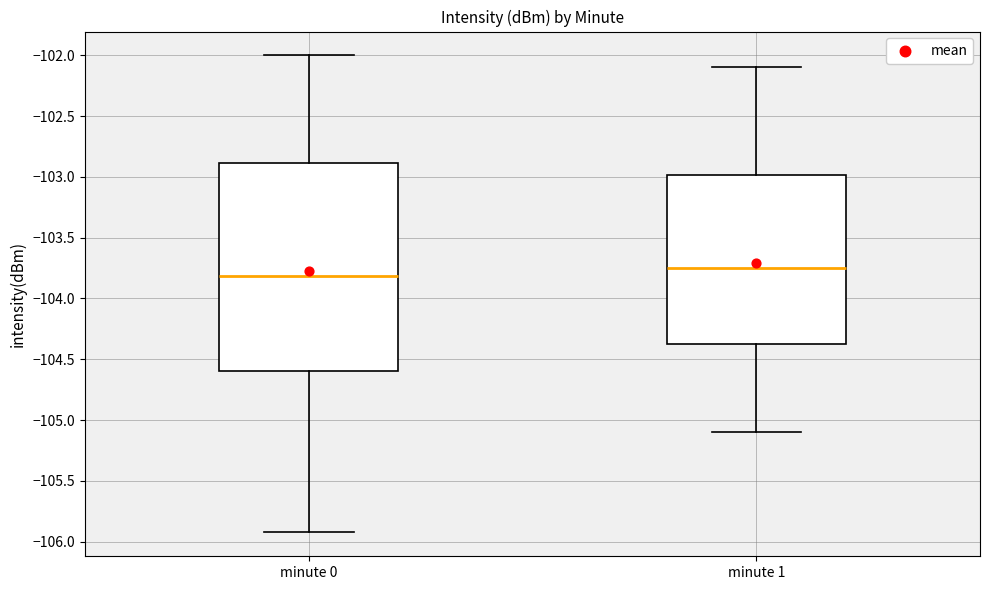

Which box has the highest median line?

minute 1